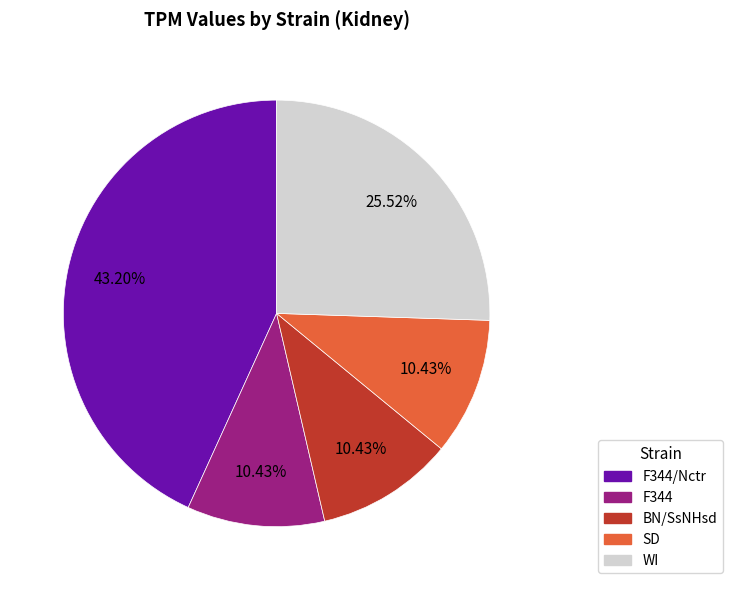

Is there a majority slice in this chart?

No